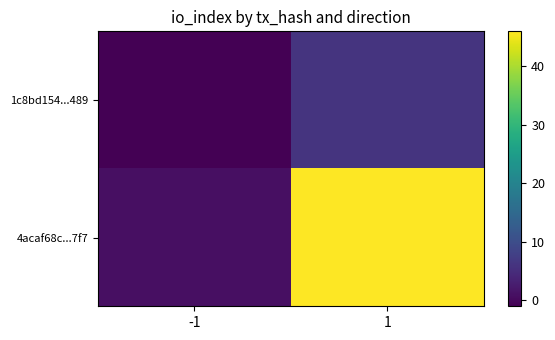

Which series changed the most between -1 and 1?

4acaf68c...7f7